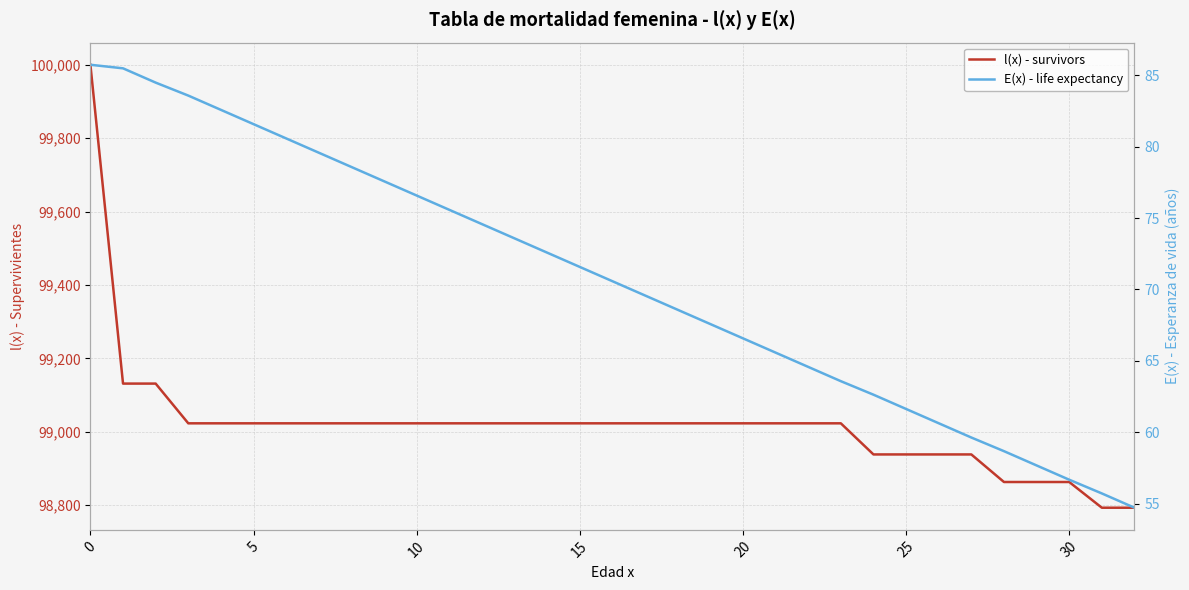

Reading left to right, transcribe all the data shown in this chart.

l(x) - survivors: 100000.0	99131.4	99131.4	99023.1	99023.1	99023.1	99023.1	99023.1	99023.1	99023.1	99023.1	99023.1	99023.1	99023.1	99023.1	99023.1	99023.1	99023.1	99023.1	99023.1	99023.1	99023.1	99023.1	99023.1	98938.3	98938.3	98938.3	98938.3	98863.2	98863.2	98863.2	98793.2	98793.2
E(x) - life expectancy: 85.7	85.5	84.5	83.6	82.6	81.6	80.6	79.6	78.6	77.6	76.6	75.6	74.6	73.6	72.6	71.6	70.6	69.6	68.6	67.6	66.6	65.6	64.6	63.6	62.6	61.6	60.6	59.6	58.7	57.7	56.7	55.7	54.7